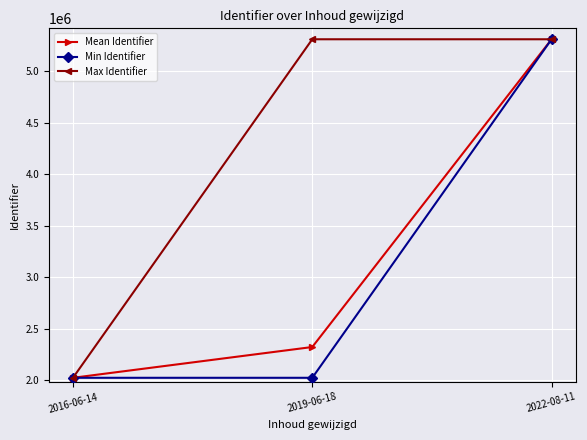

The value of Max Identifier at 2022-08-11 is 1970509.0. True or false?

False